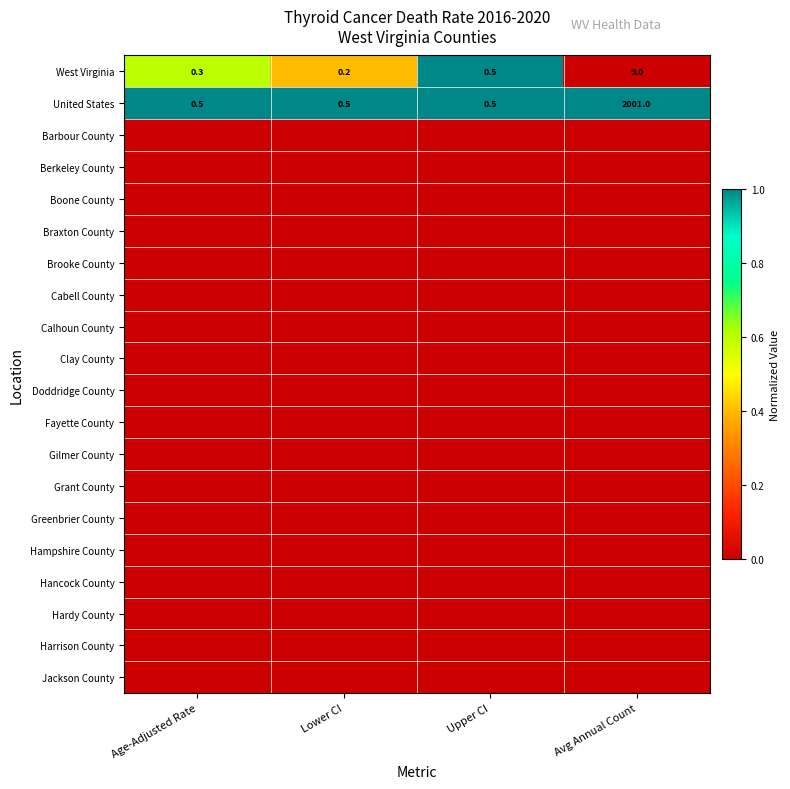

What is the average value of the West Virginia series?

2.5